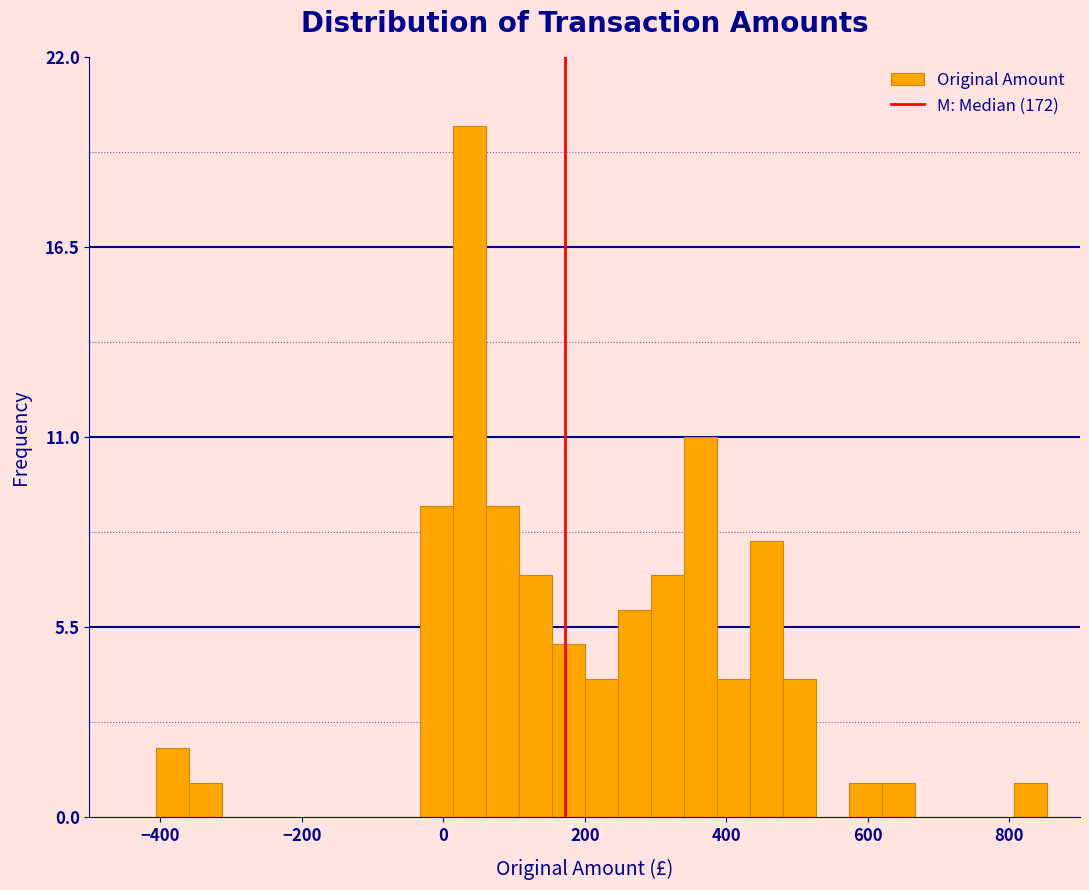

Read against the x-axis, roughly where is the centre of the tallest bar?

40